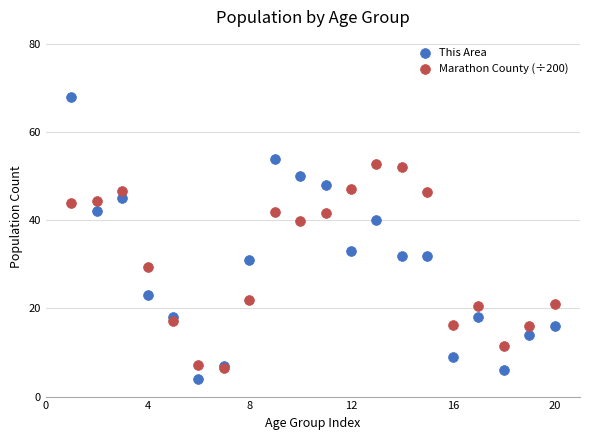

What are all the series names shown in the legend?

This Area, Marathon County (÷200)